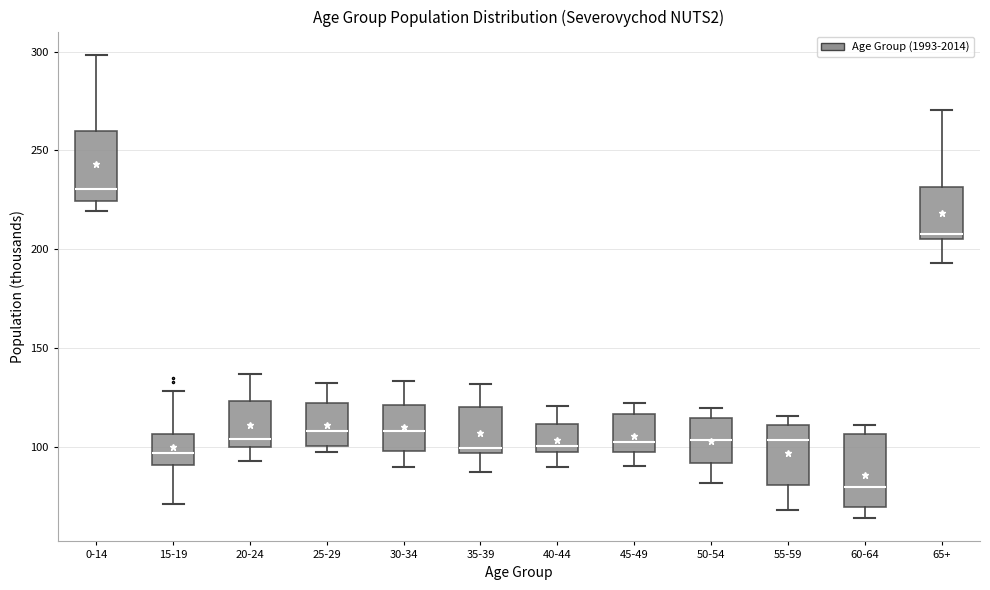

Reading left to right, transcribe this box plot: for each box, give where its median line is, the range the box spans, and where its two whiskers end, as read against the y-axis. The values are not printed on the chart, so give them approximately, as read against the axis.

0-14: median 230, box 225 to 260, whiskers 220 to 300
15-19: median 95, box 90 to 105, whiskers 70 to 130
20-24: median 105, box 100 to 125, whiskers 95 to 135
25-29: median 110, box 100 to 120, whiskers 95 to 135
30-34: median 110, box 100 to 120, whiskers 90 to 135
35-39: median 100, box 95 to 120, whiskers 85 to 130
40-44: median 100 (just above the box's lower edge), box 100 to 110, whiskers 90 to 120
45-49: median 105, box 95 to 115, whiskers 90 to 120
50-54: median 105, box 90 to 115, whiskers 80 to 120
55-59: median 105, box 80 to 110, whiskers 70 to 115
60-64: median 80, box 70 to 105, whiskers 65 to 110
65+: median 210, box 205 to 230, whiskers 195 to 270